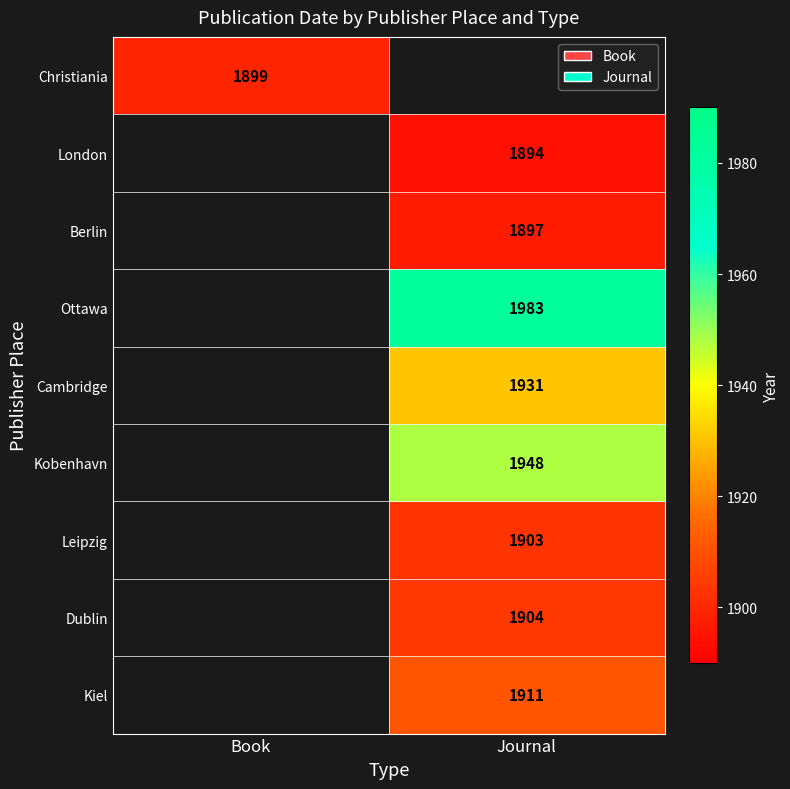

The Ottawa series shows 3193 at Journal. True or false?

False